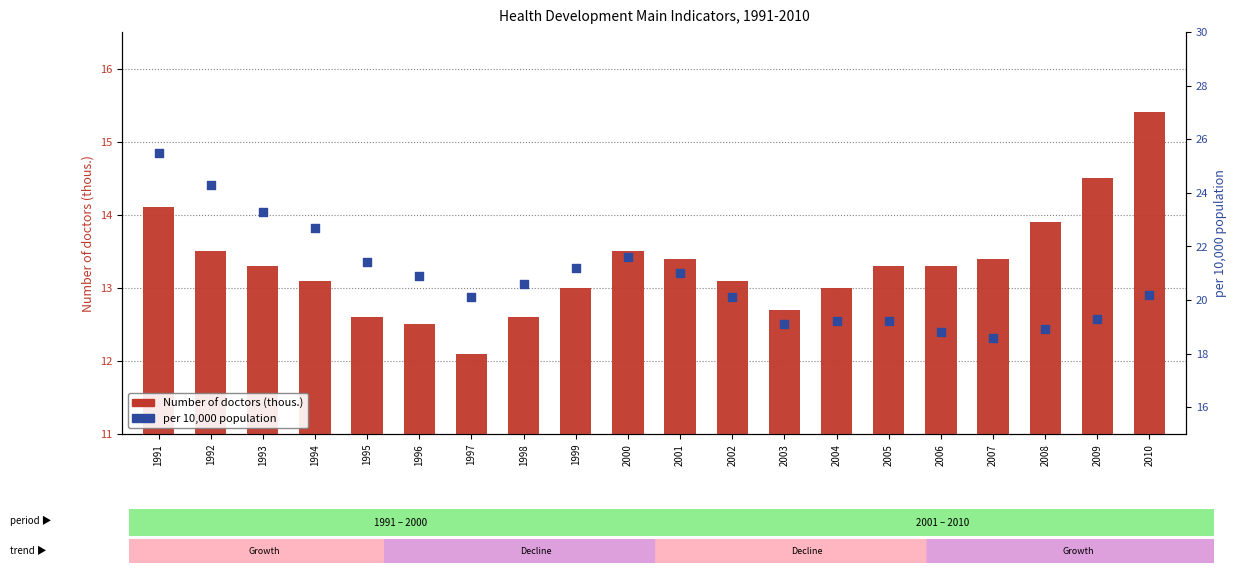

Is the value of per 10,000 pop (doctors) at 1991 greater than the value of Number of doctors (thous.) at 1994?

Yes